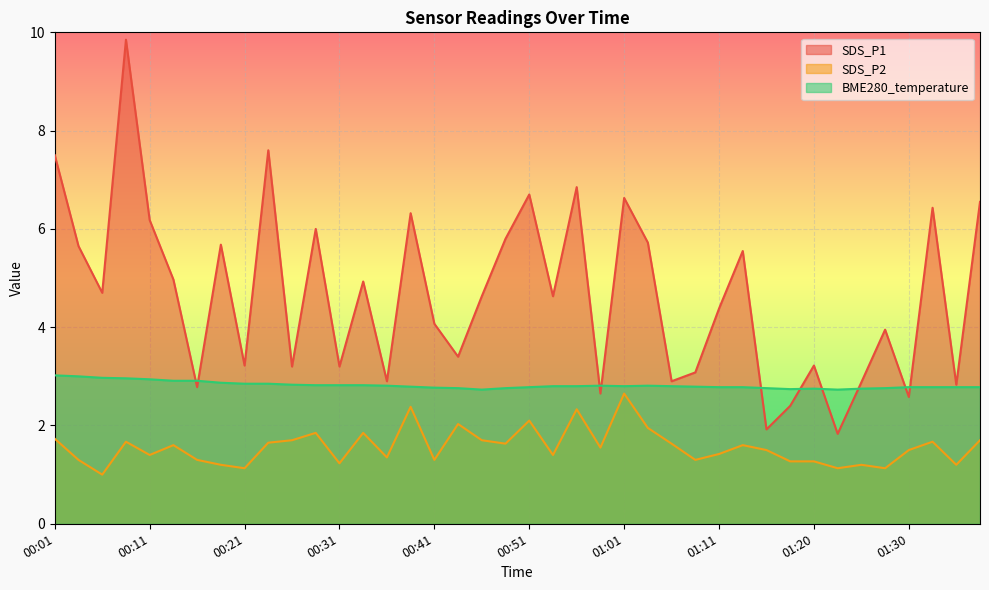

Rank the series at 01:33 from lowest to highest value.

SDS_P2, BME280_temperature, SDS_P1